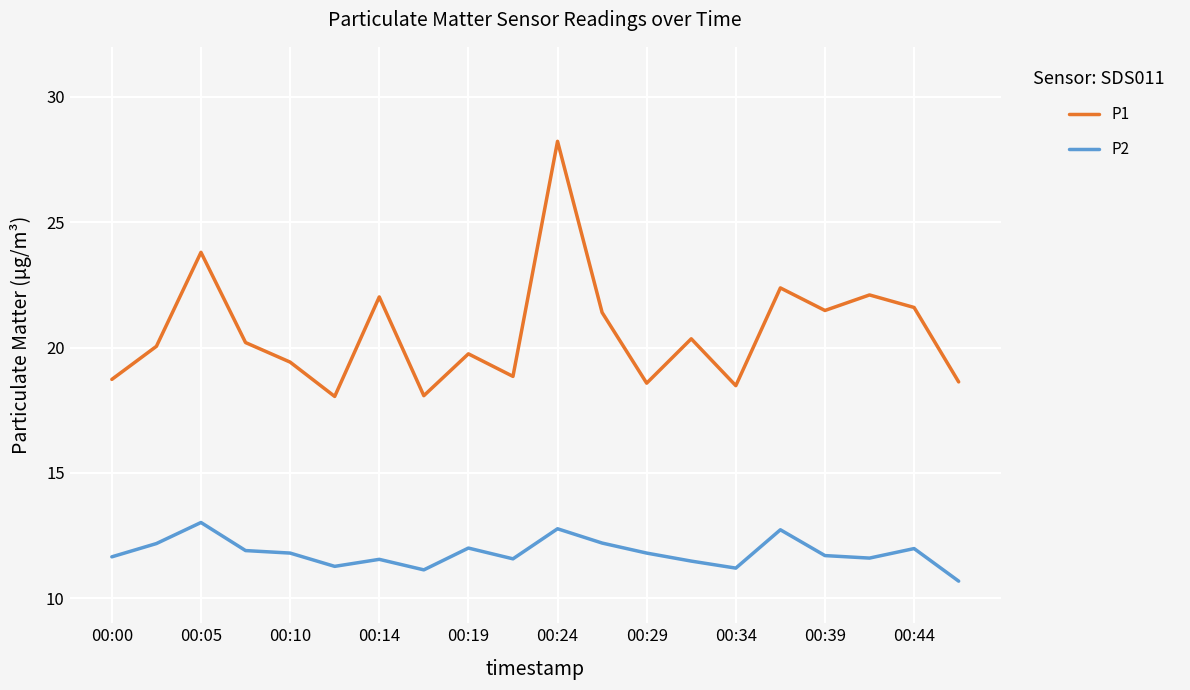

List the series in order of their overall mean, lowest first.

P2, P1